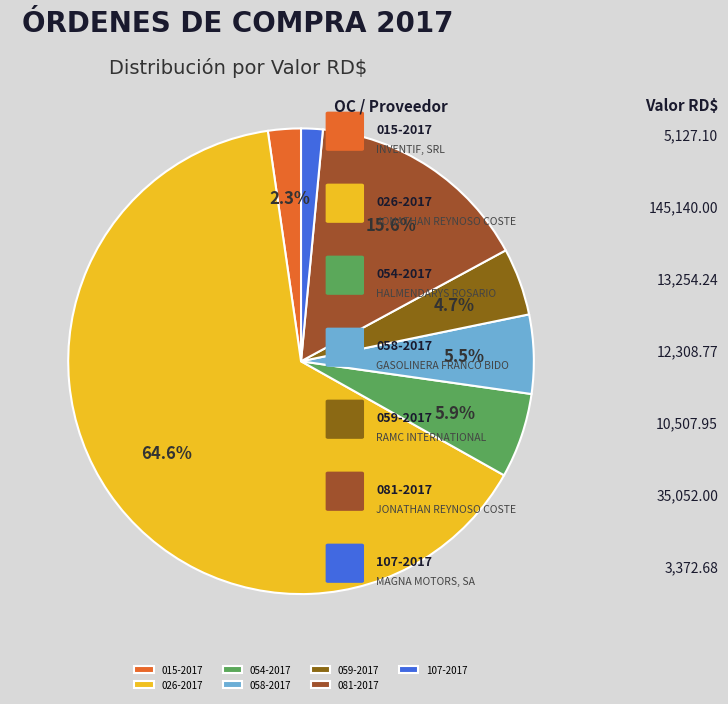

Between 107-2017 and 015-2017, which is larger?

015-2017